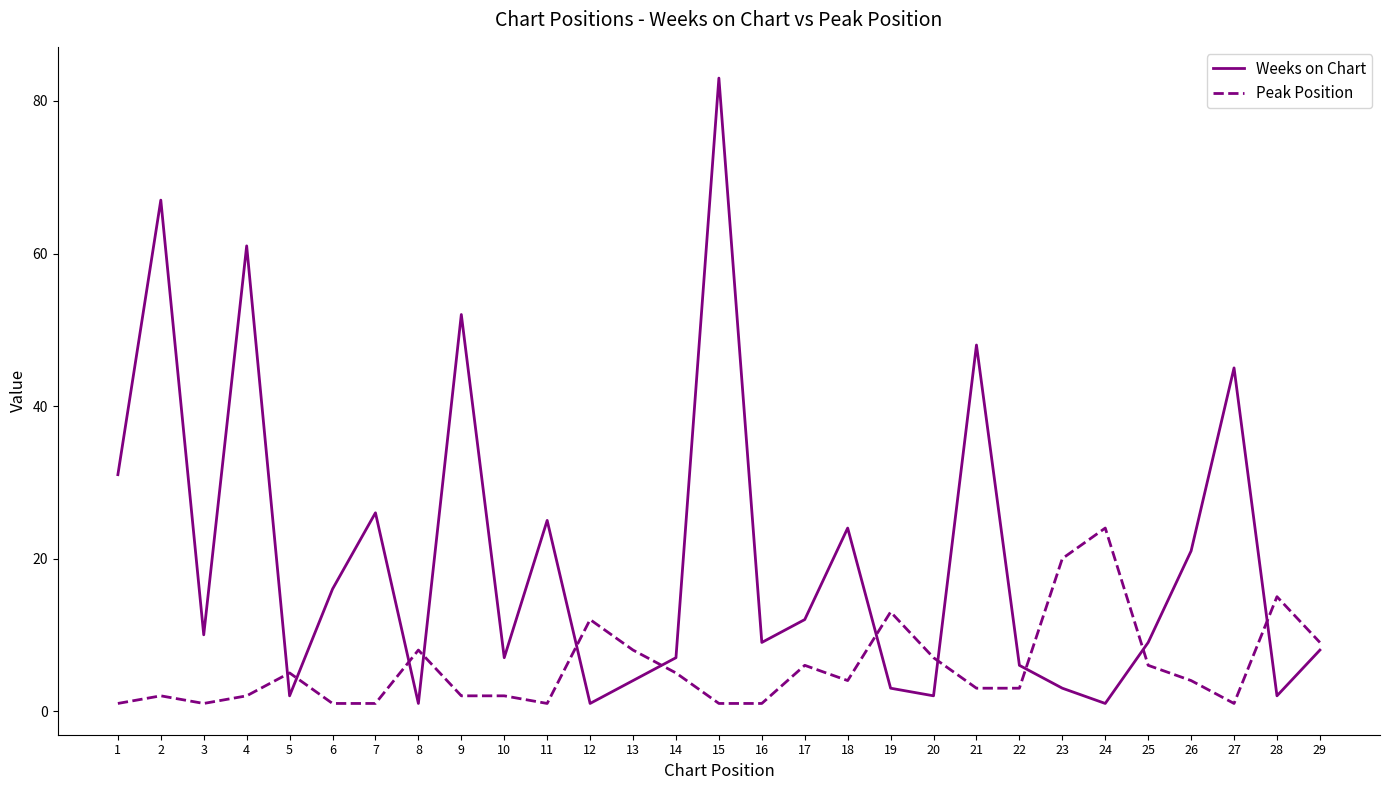

What is the greatest value displayed?

83